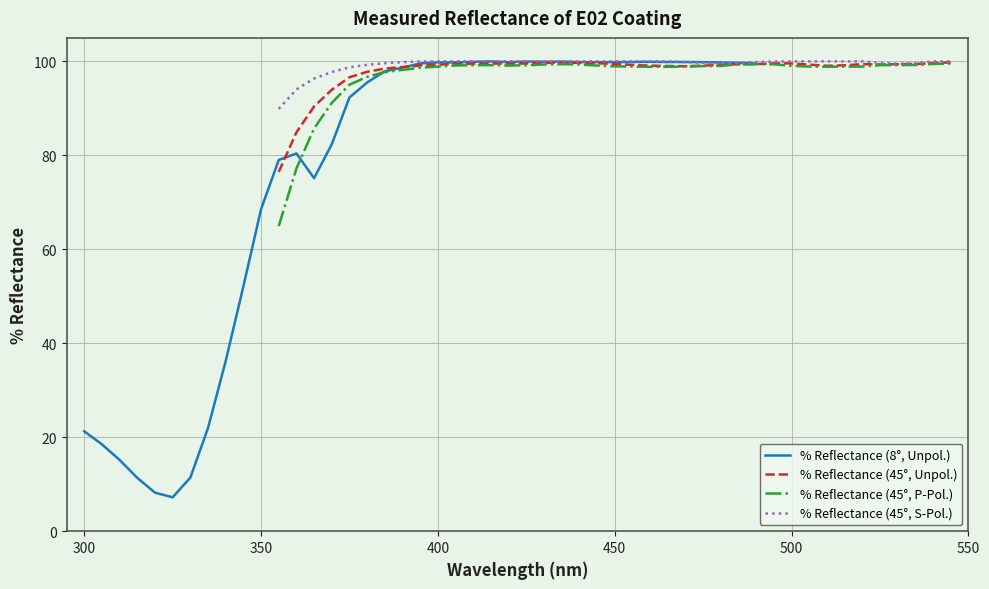

What is the value of the % Reflectance (45°, P-Pol.) point at the 36th from the left?

99.2